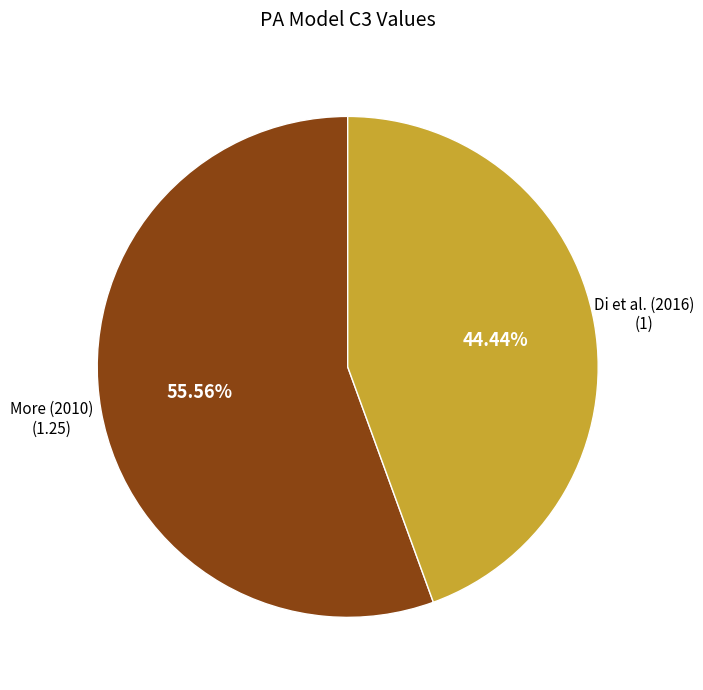

Is there any slice that represents more than half of the pie?

Yes